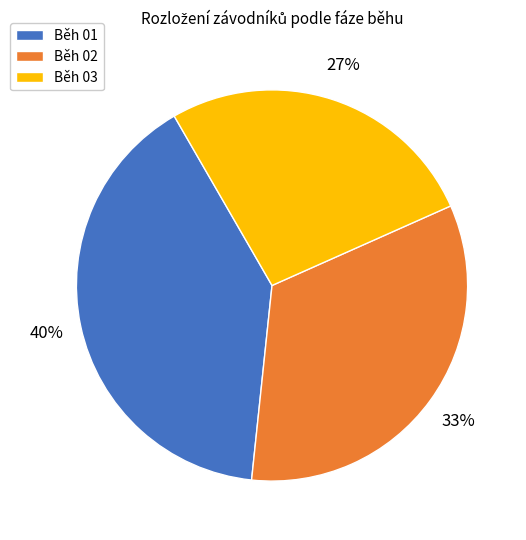

Rank the categories by value from lowest to highest.

Běh 03, Běh 02, Běh 01